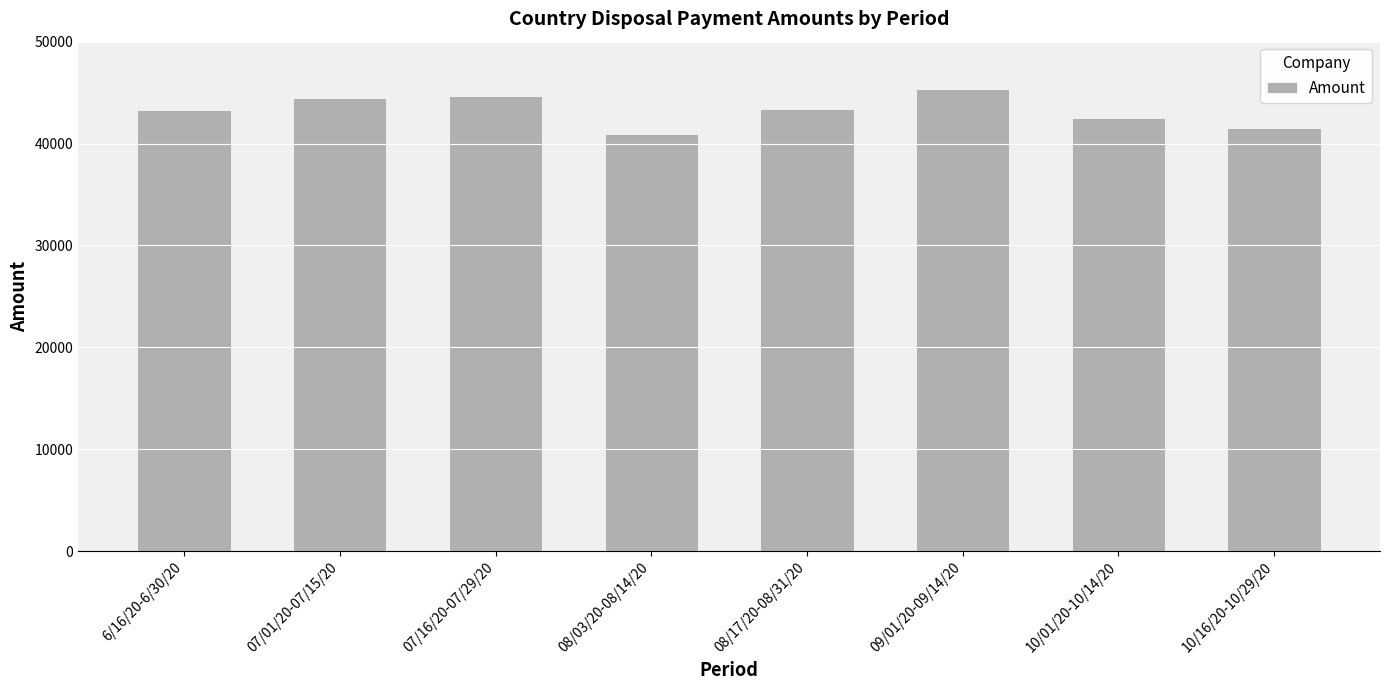

What is the ratio of the value at 07/16/20-07/29/20 to the value at 08/17/20-08/31/20?

1.0